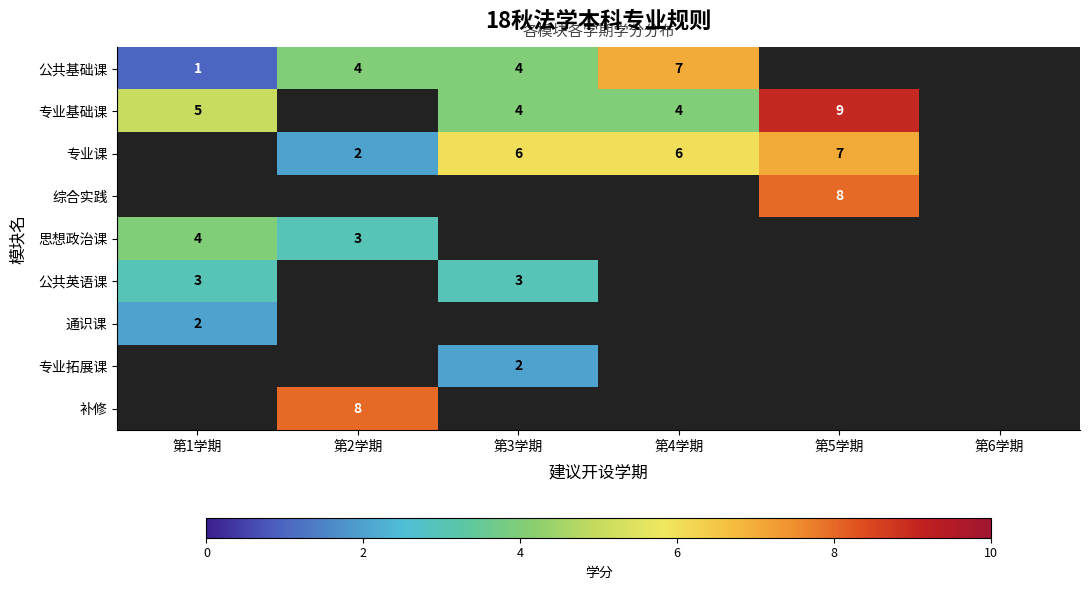

The value of 公共基础课 at 第2学期 is 2. True or false?

False